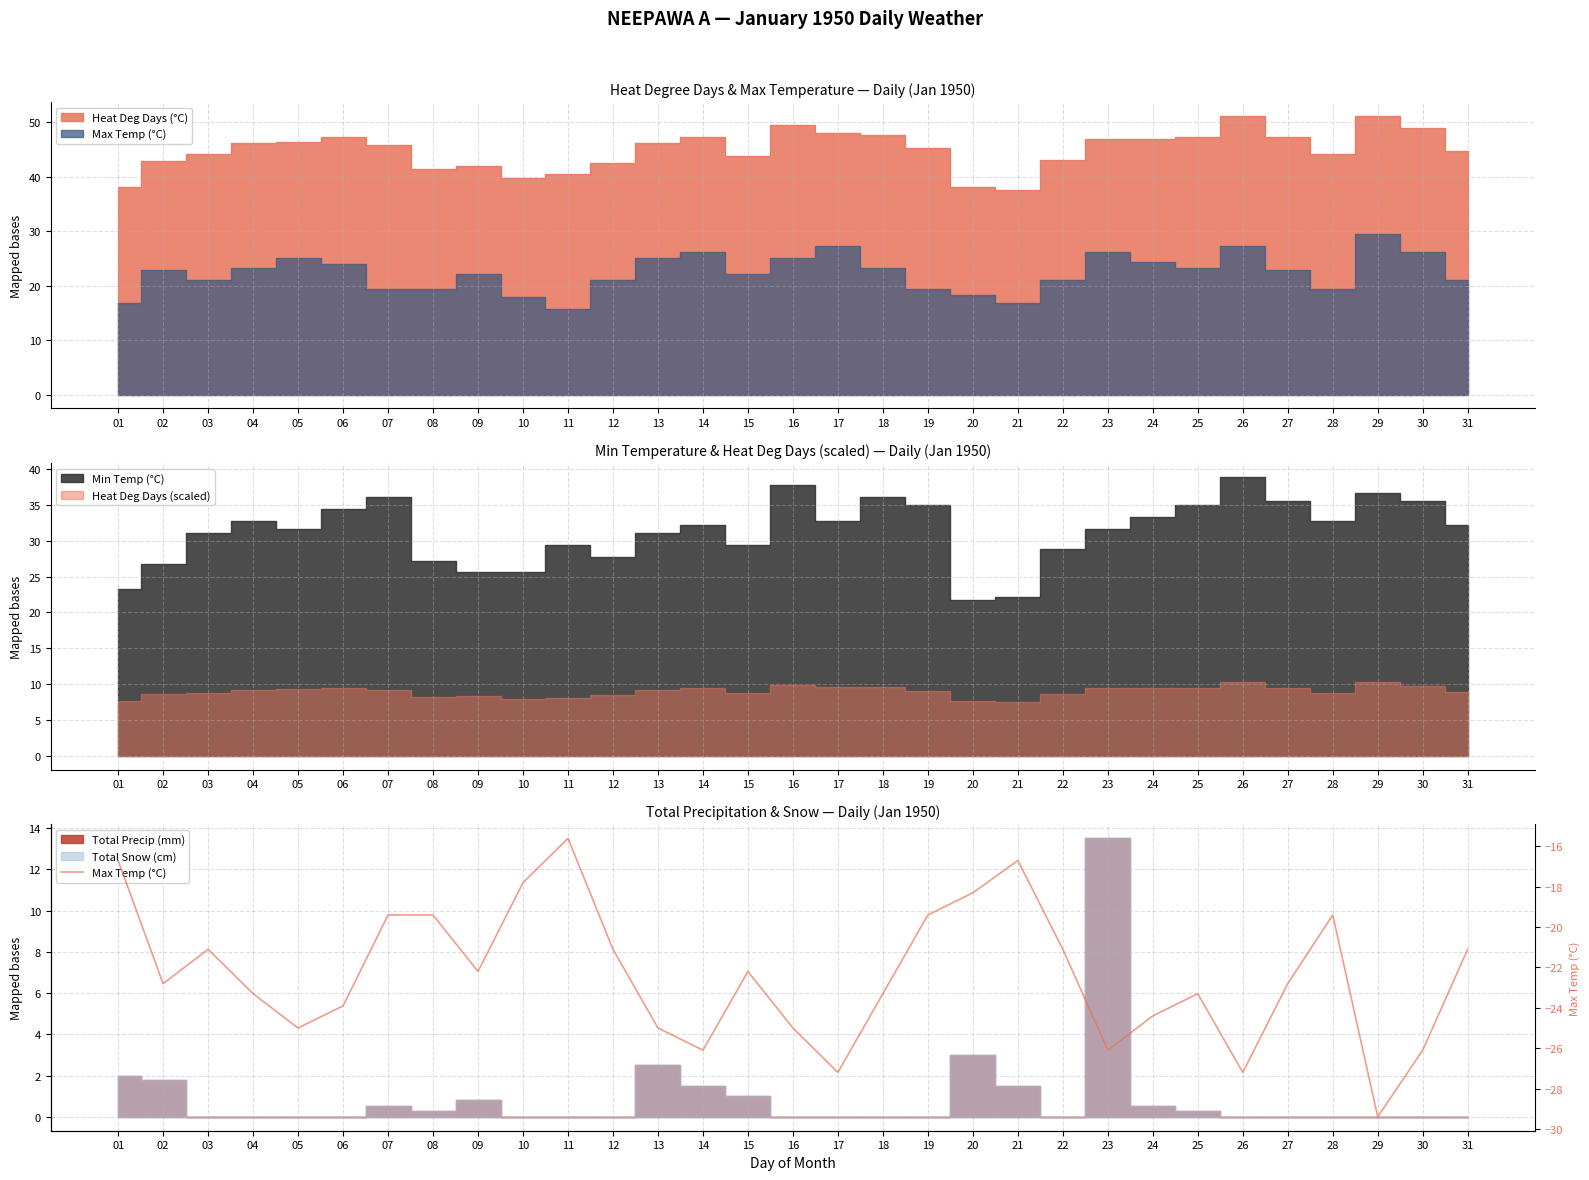

Reading left to right, list all the values displayed in this chart.

-16.7	-22.8	-21.1	-23.3	-25.0	-23.9	-19.4	-19.4	-22.2	-17.8	-15.6	-21.1	-25.0	-26.1	-22.2	-25.0	-27.2	-23.3	-19.4	-18.3	-16.7	-21.1	-26.1	-24.4	-23.3	-27.2	-22.8	-19.4	-29.4	-26.1	-21.1